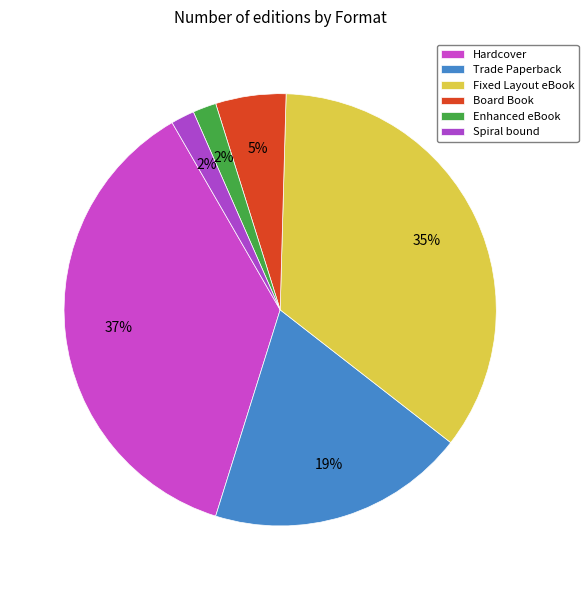

What percentage is the Spiral bound slice, to the nearest percent?

2%